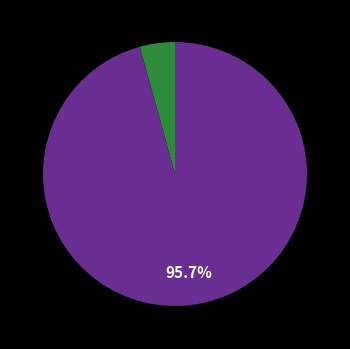

Is there any slice that represents more than half of the pie?

Yes